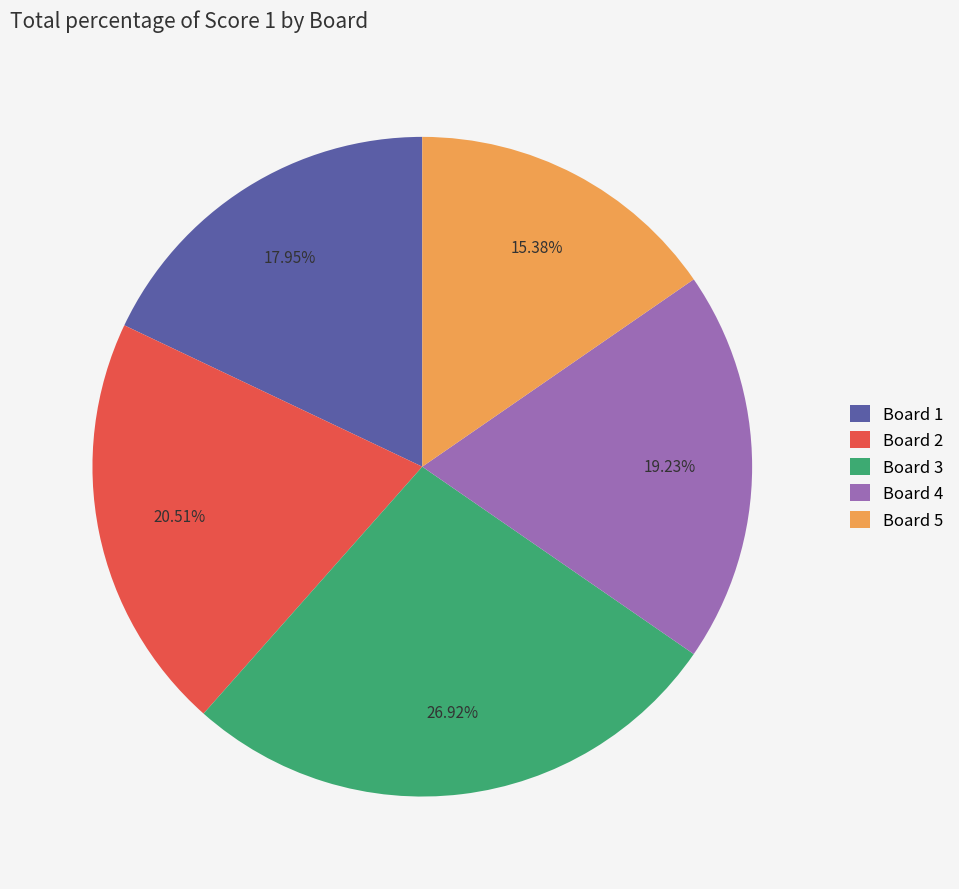

Is there any slice that represents more than half of the pie?

No